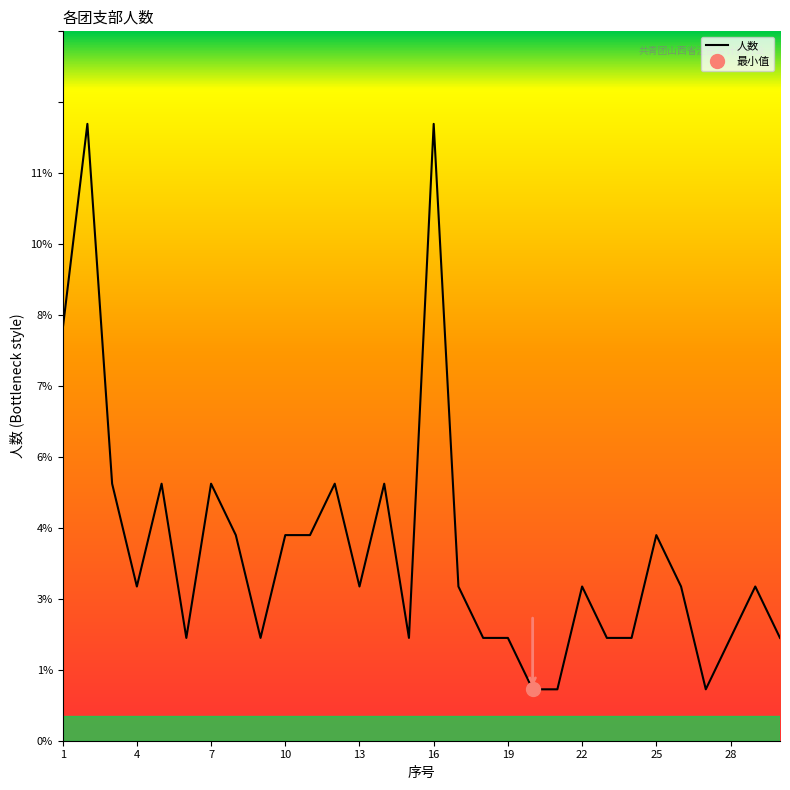

Reading left to right, transcribe all the data shown in this chart.

1=8	2=12	3=5	4=3	5=5	6=2	7=5	8=4	9=2	10=4	11=4	12=5	13=3	14=5	15=2	16=12	17=3	18=2	19=2	20=1	21=1	22=3	23=2	24=2	25=4	26=3	27=1	28=2	29=3	30=2